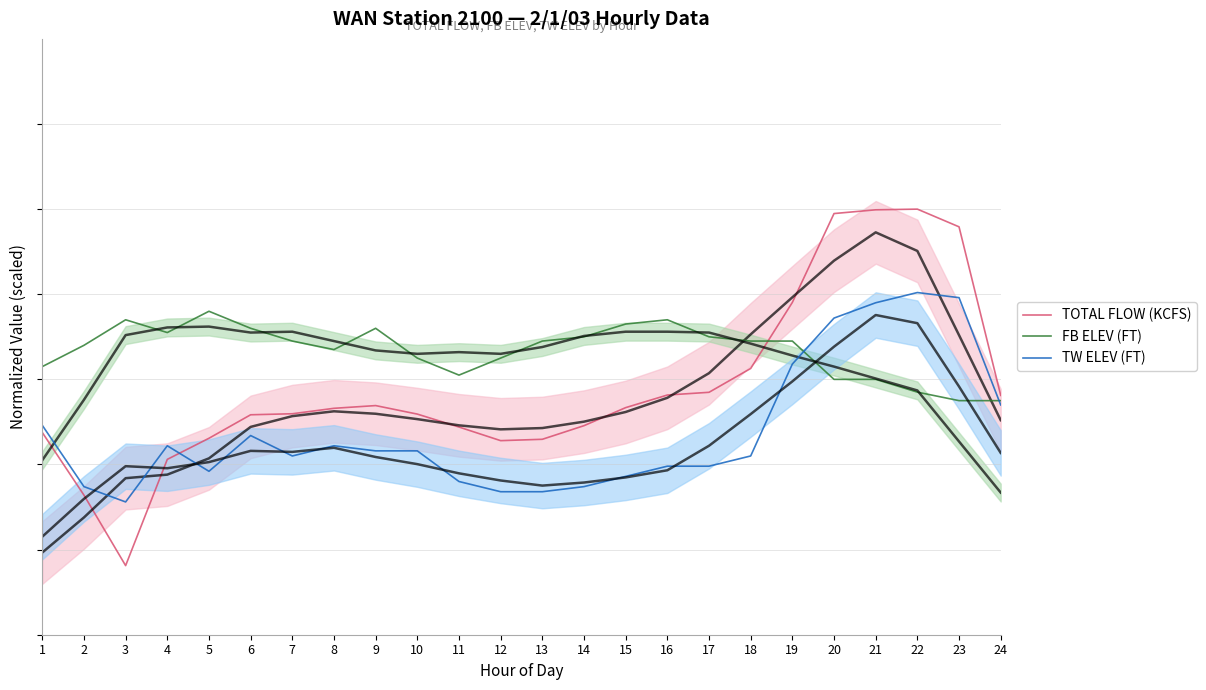

How many times do TOTAL FLOW (KCFS) and TW ELEV (FT) cross each other?

1